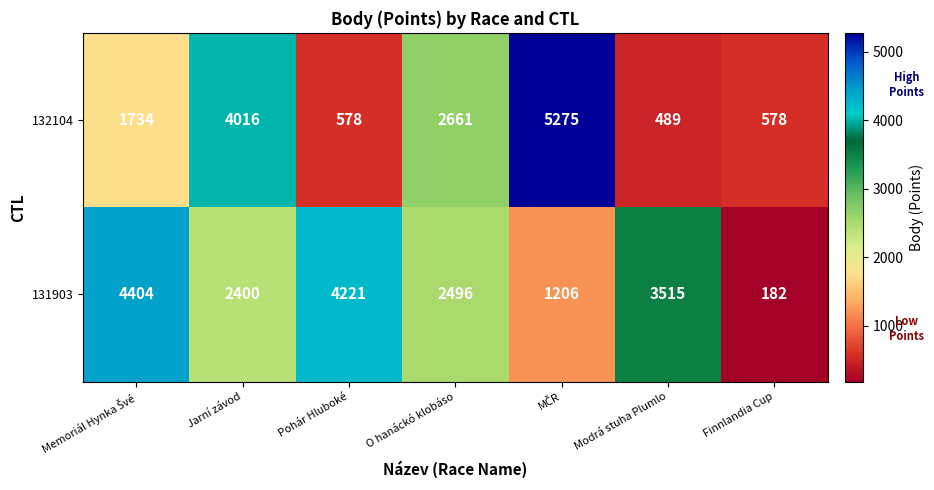

Reading left to right, what are all the values shown in this chart?

132104: 1734	4016	578	2661	5275	489	578
131903: 4404	2400	4221	2496	1206	3515	182